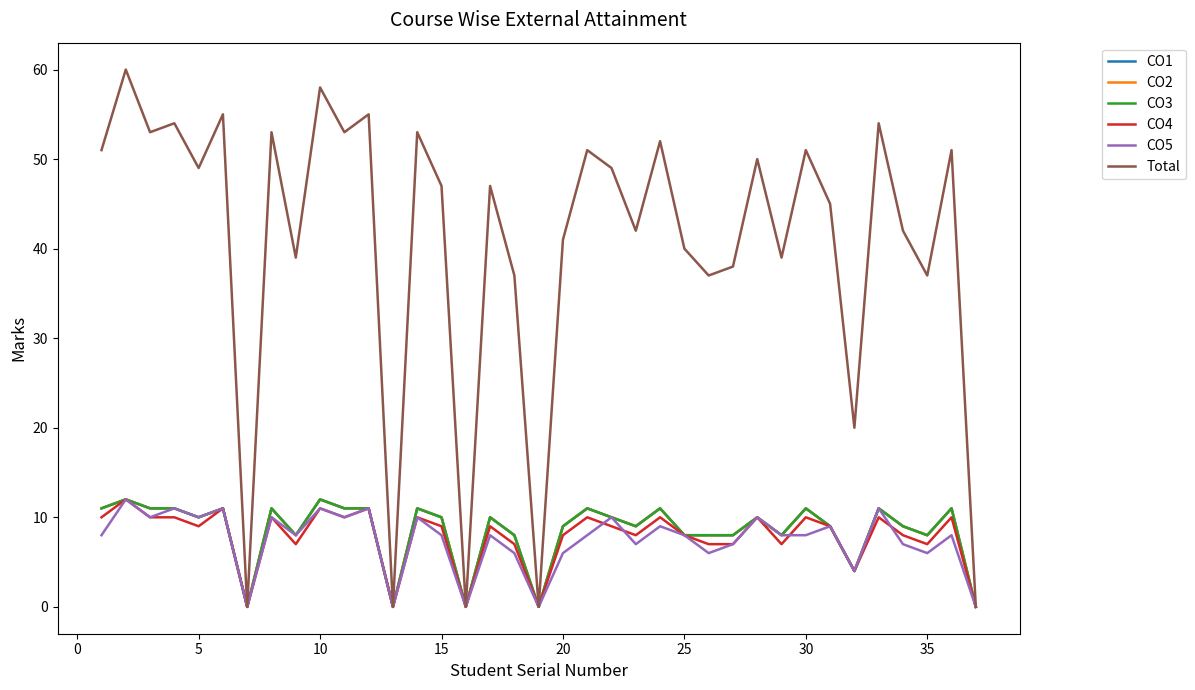

Does the chart display data point markers on the line(s)?

No